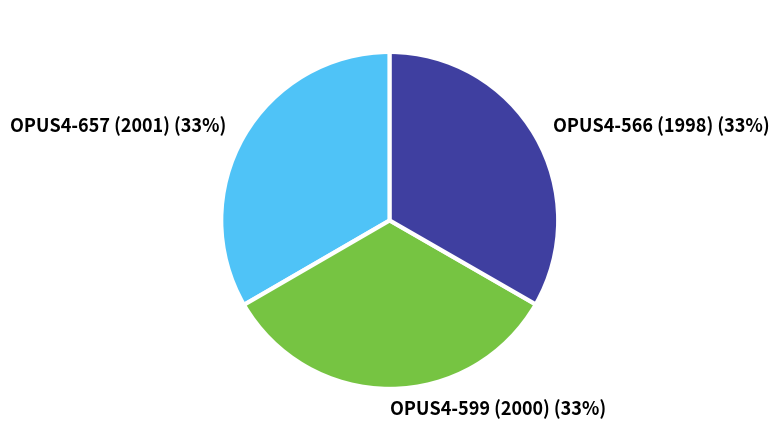

Is OPUS4-566 (1998) (33%) the majority of the pie?

No